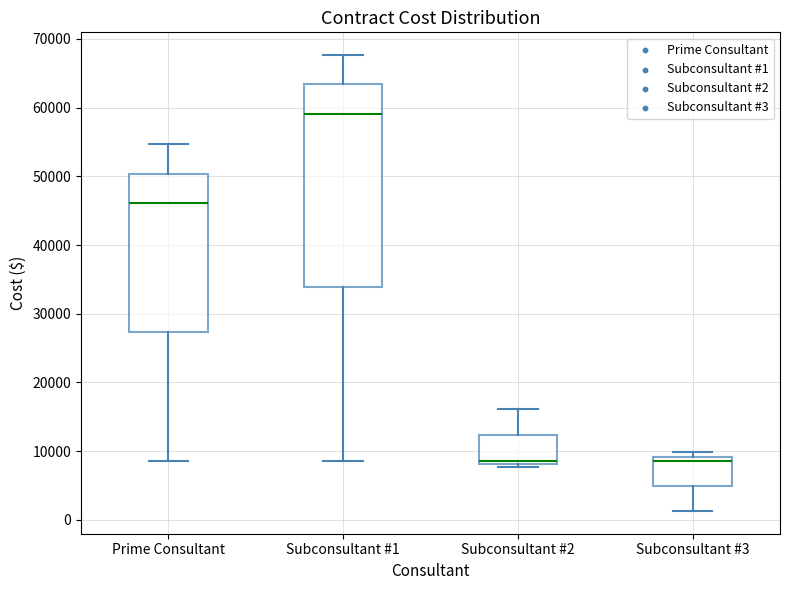

Where does the upper whisker of the box for Subconsultant #2 end on the y-axis? The values are not printed on the chart, so give them approximately, as read against the axis.

16000